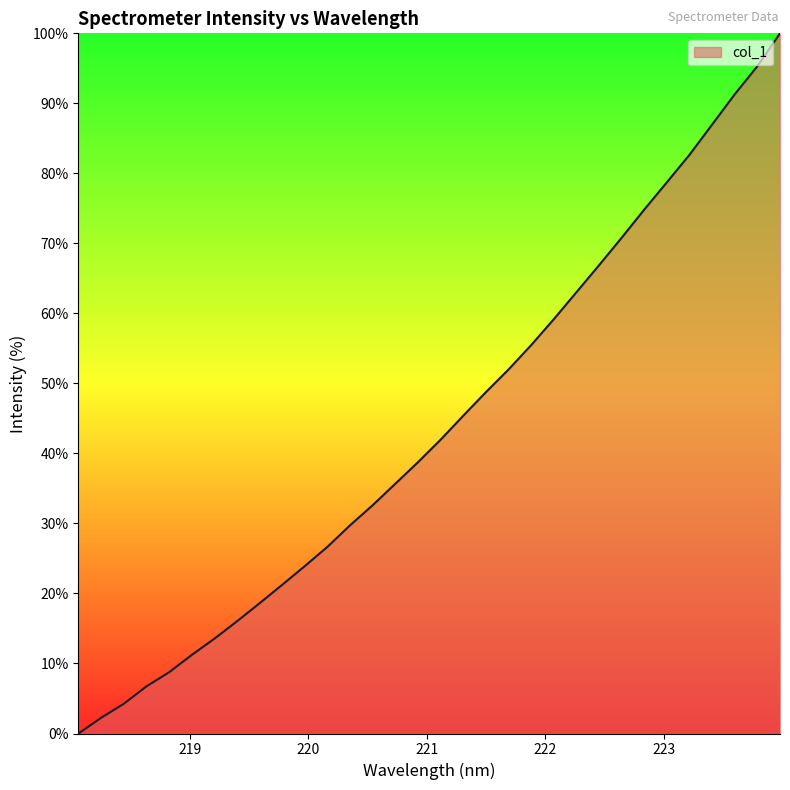

How many values are below 41?

16